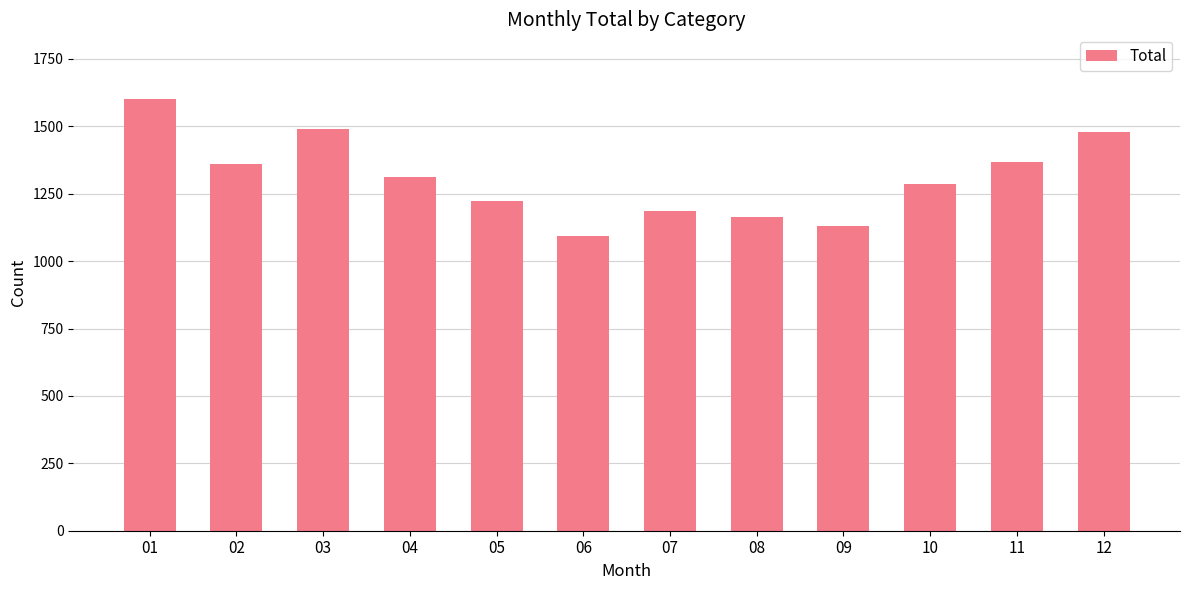

What is the average value?

1308